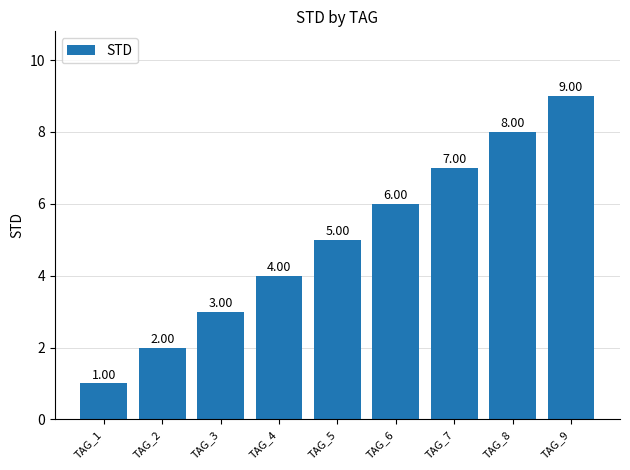

Between TAG_4 and TAG_8, which is larger?

TAG_8